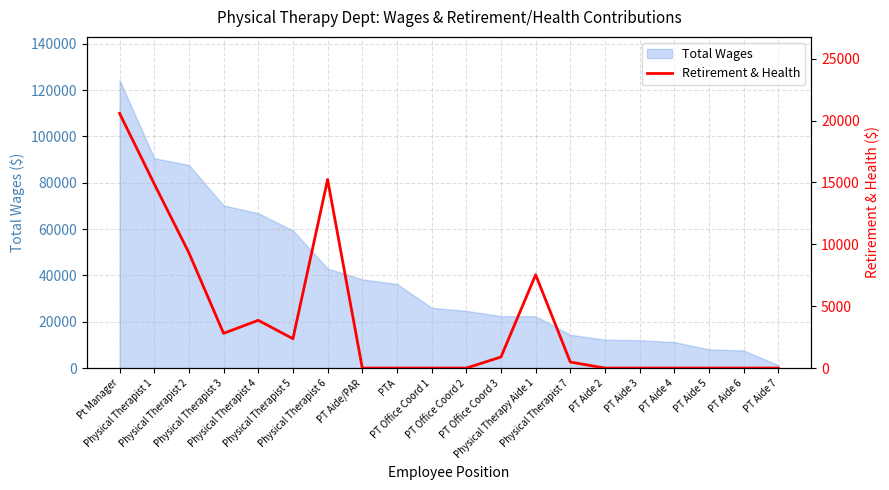

Does the chart have visible grid lines?

Yes